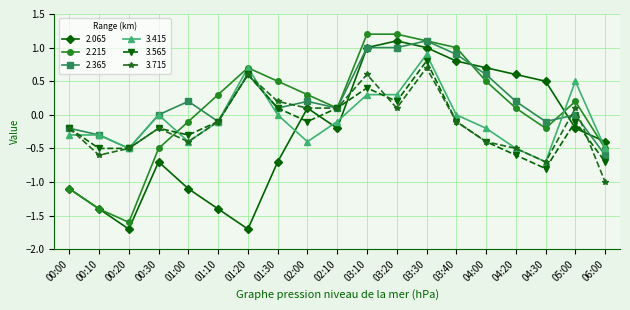

What is the maximum value shown in the chart?

1.2